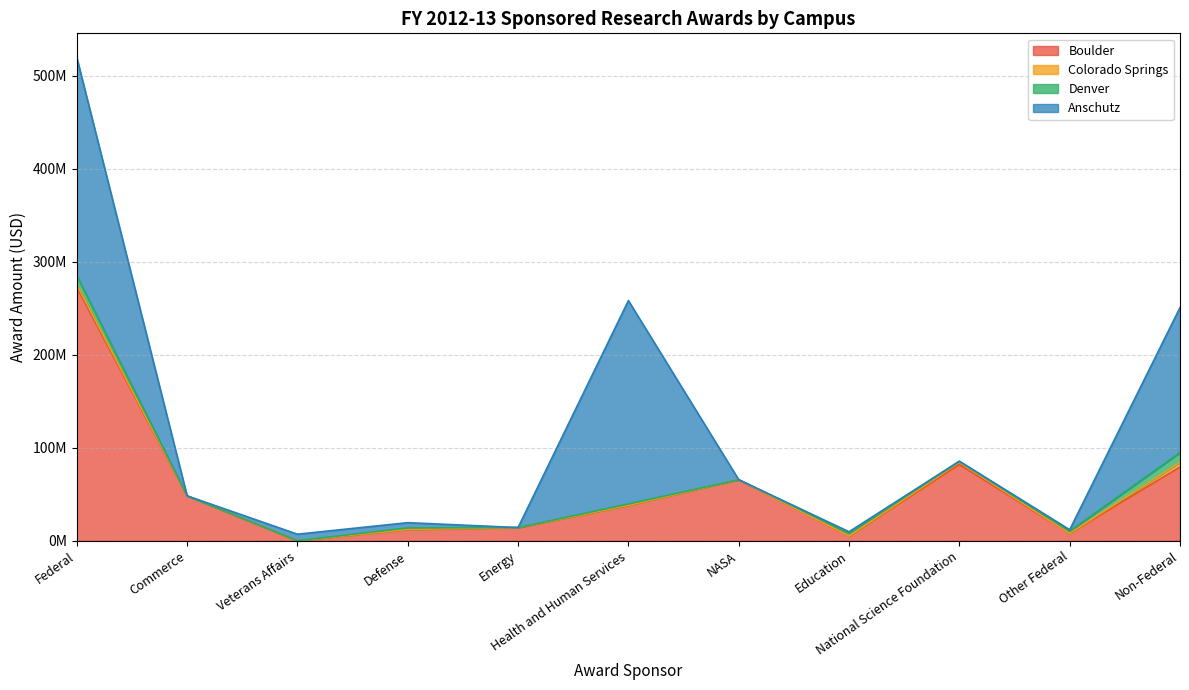

Rank the categories by Denver value from highest to lowest.

Non-Federal, Federal, Education, Other Federal, Defense, Health and Human Services, National Science Foundation, Veterans Affairs, Commerce, Energy, NASA